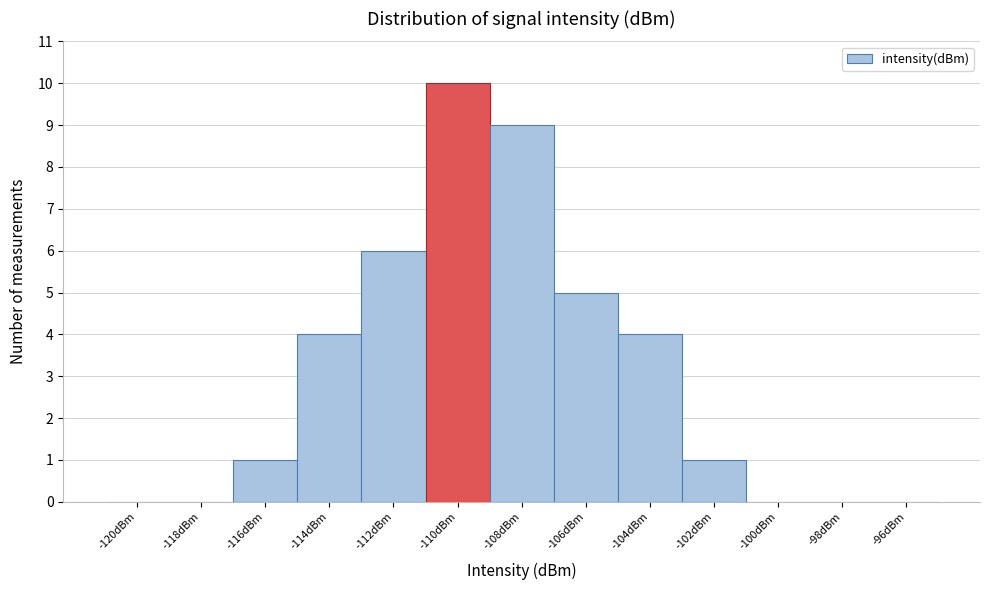

Reading left to right, extract all data points from this chart.

-120dBm=0	-118dBm=0	-116dBm=1	-114dBm=4	-112dBm=6	-110dBm=10	-108dBm=9	-106dBm=5	-104dBm=4	-102dBm=1	-100dBm=0	-98dBm=0	-96dBm=0